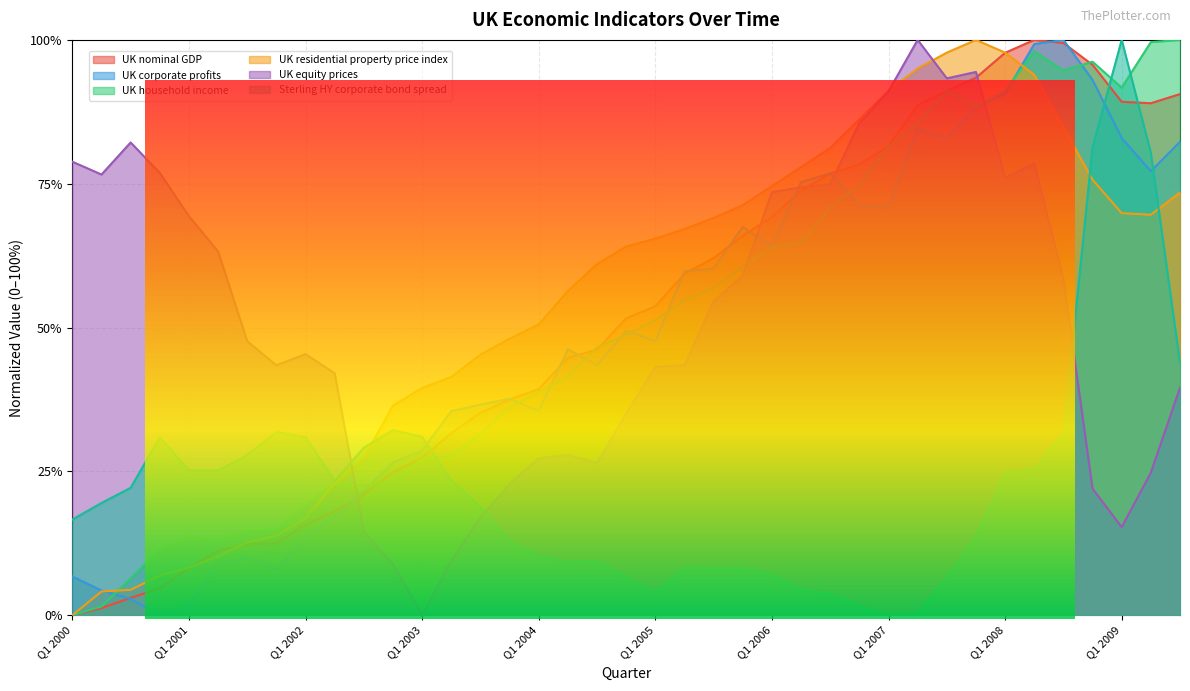

What is the difference between the highest and lowest values at Q1 2004?

0.4